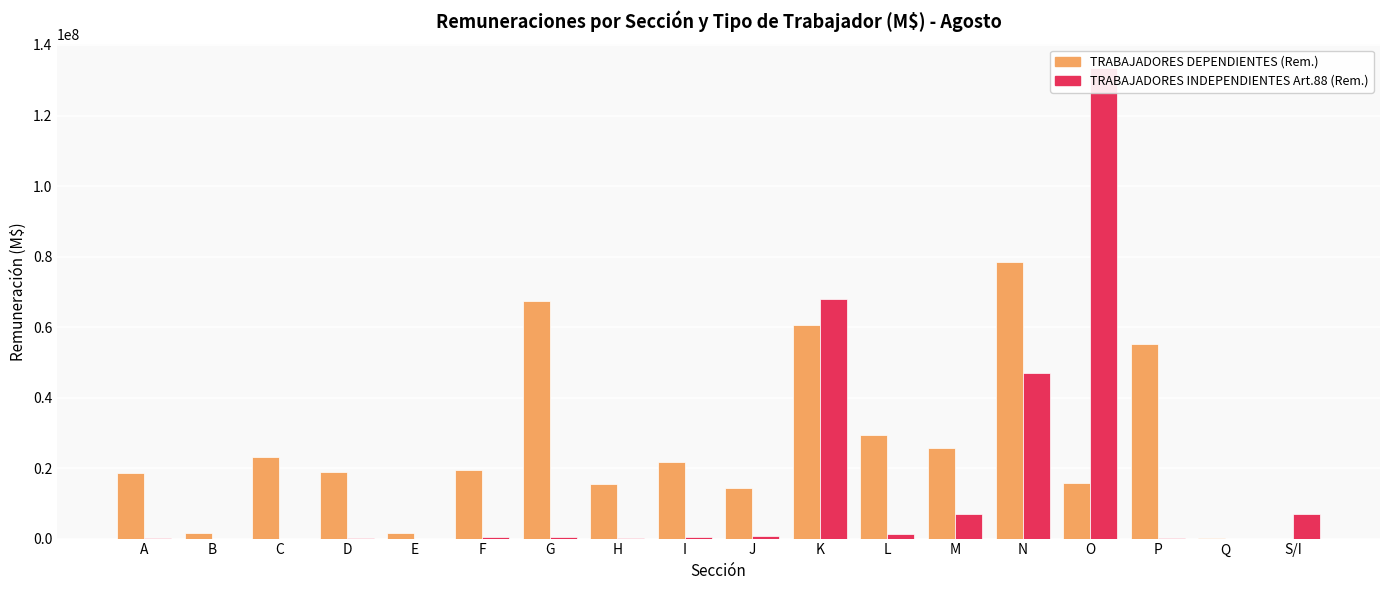

Are the bars grouped side by side (vs. stacked)?

Yes